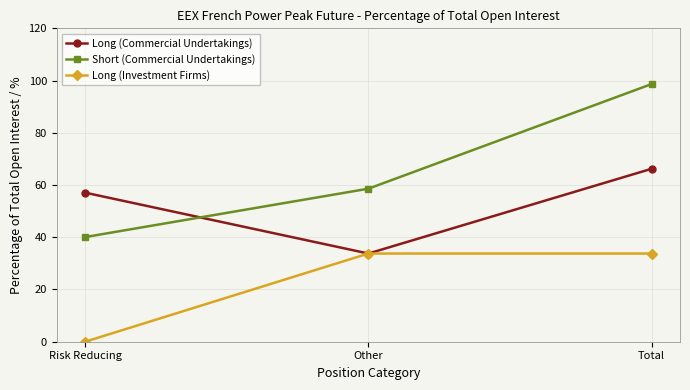

Between Risk Reducing and Total, which series saw the biggest shift?

Short (Commercial Undertakings)